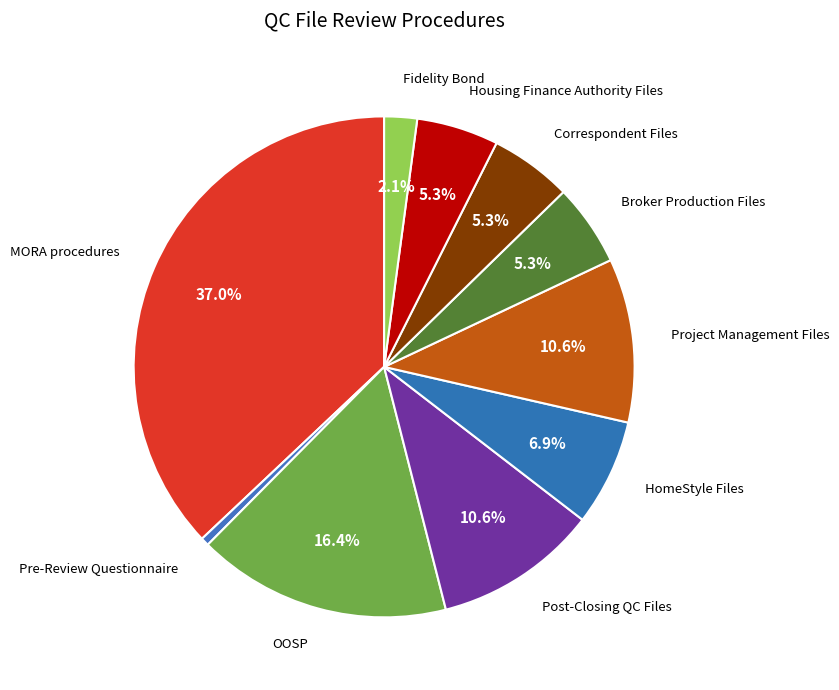

To the nearest percent, what is the average slice percentage?

10%